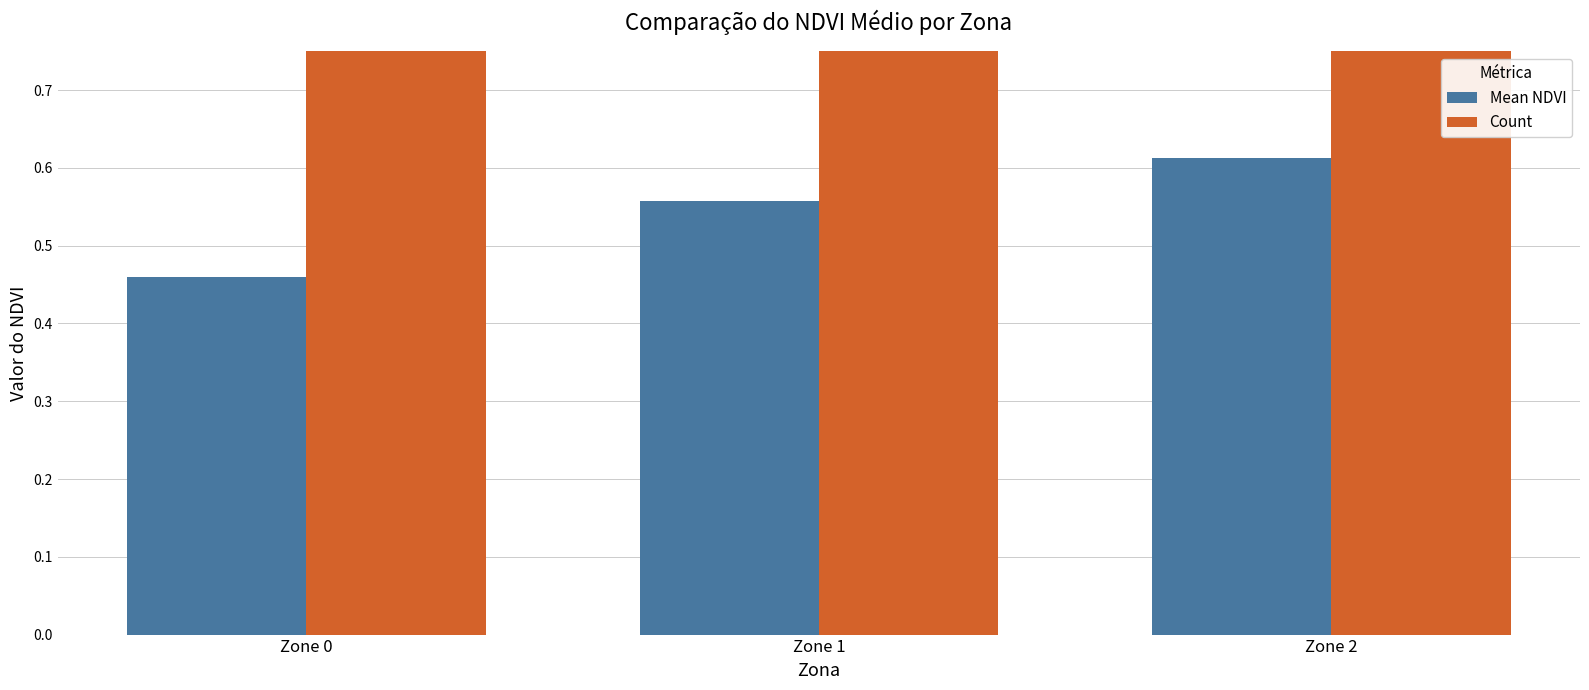

Are the bars grouped side by side (vs. stacked)?

Yes